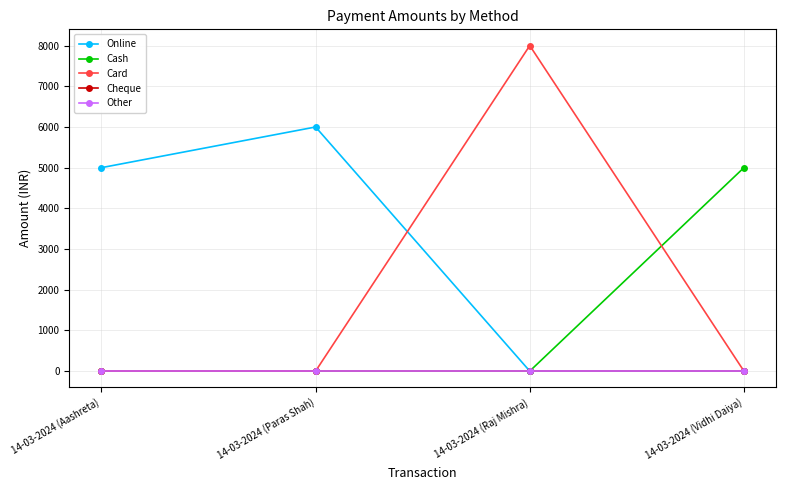

Is this an area chart (filled region under the line)?

No